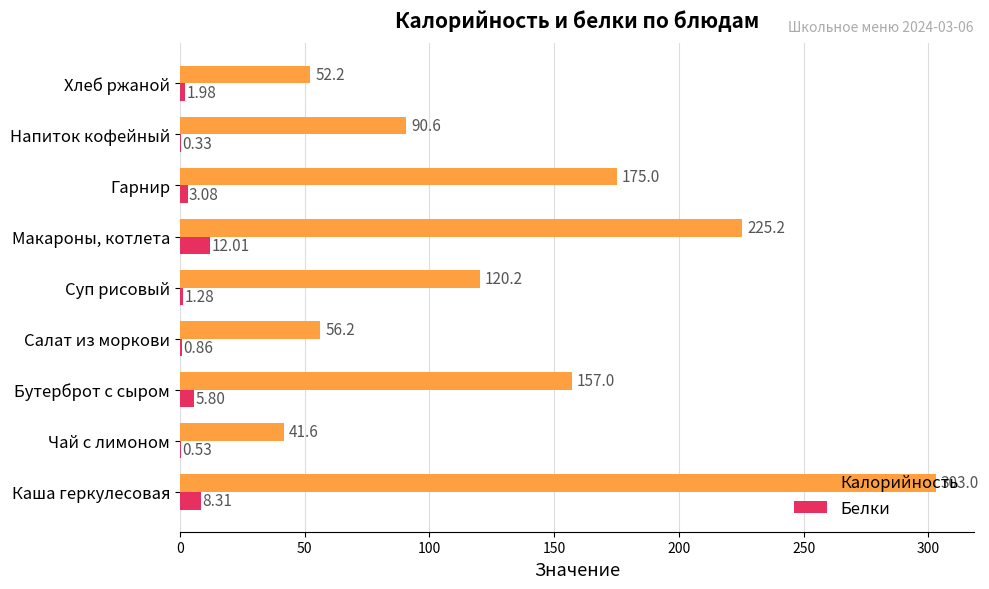

At which label is Калорийность closest to 172?

Гарнир